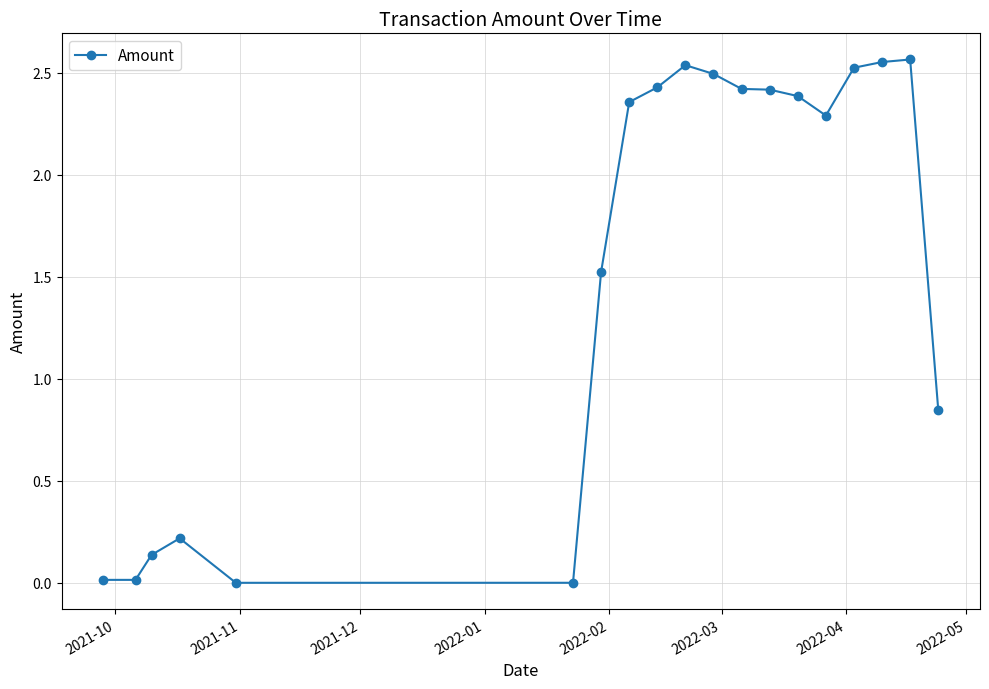

What is the value of the 4th point from the left?

0.2